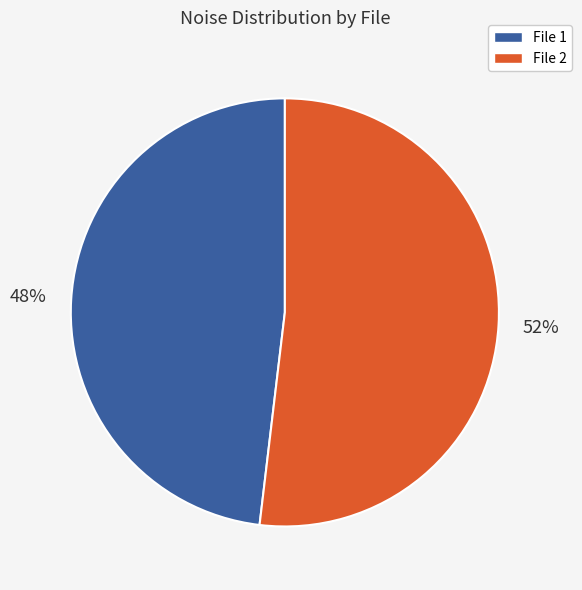

To the nearest percent, what is the difference between the File 1 and File 2 slice percentages?

4%